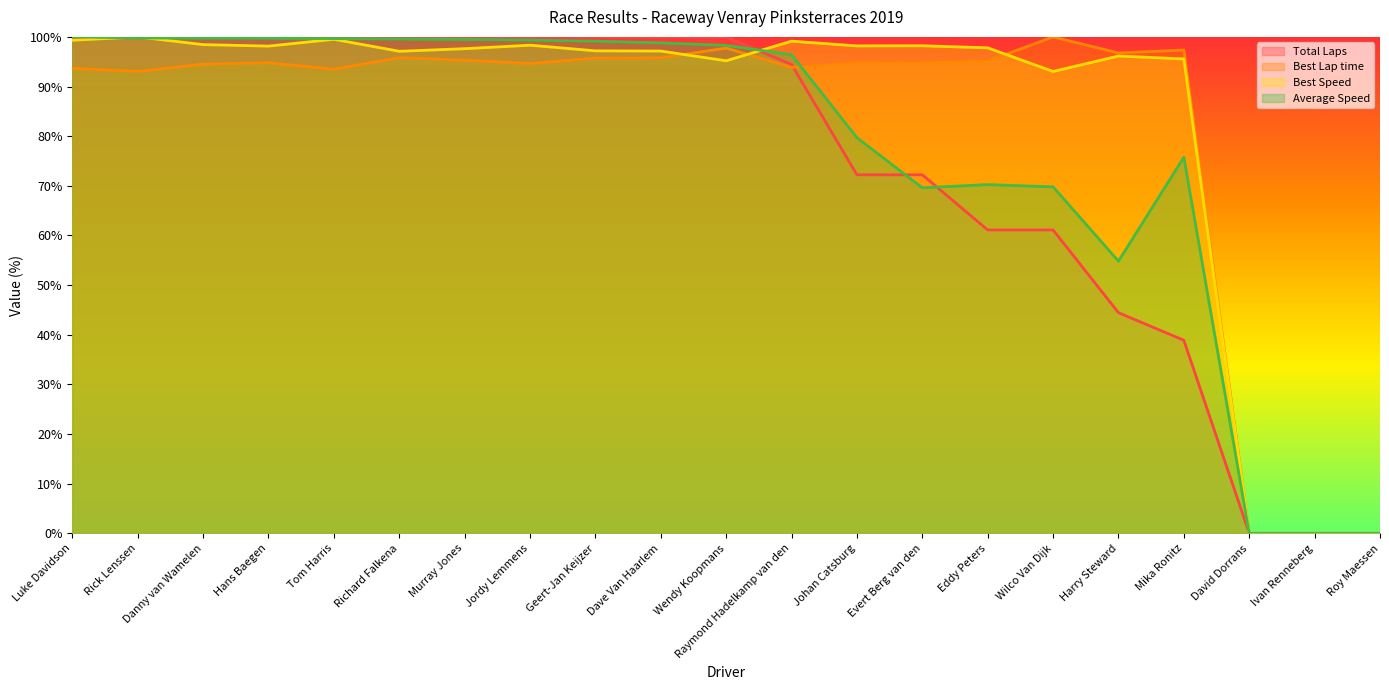

Where does the Average Speed series first go above 98?

Luke Davidson